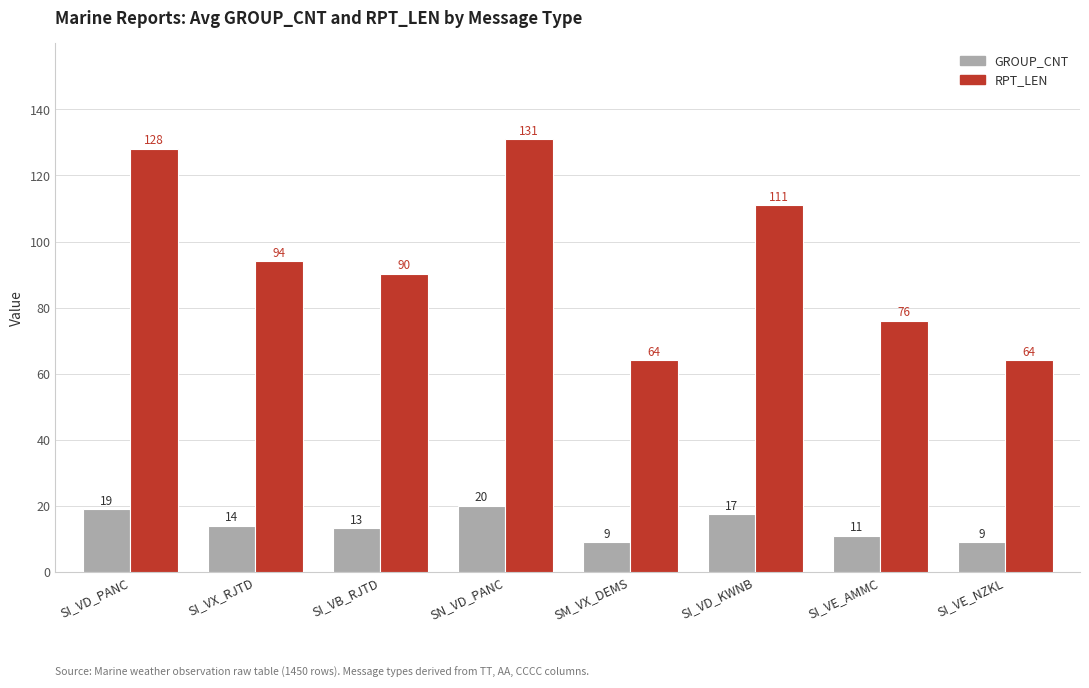

Which series has the largest range (max minus min)?

RPT_LEN